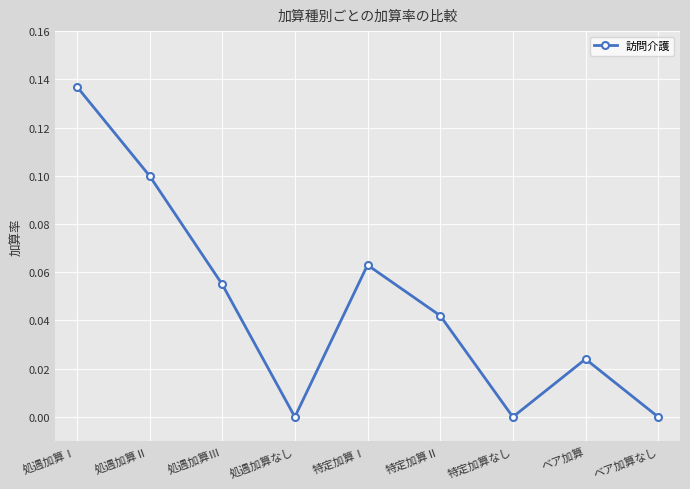

Does the chart have visible grid lines?

Yes